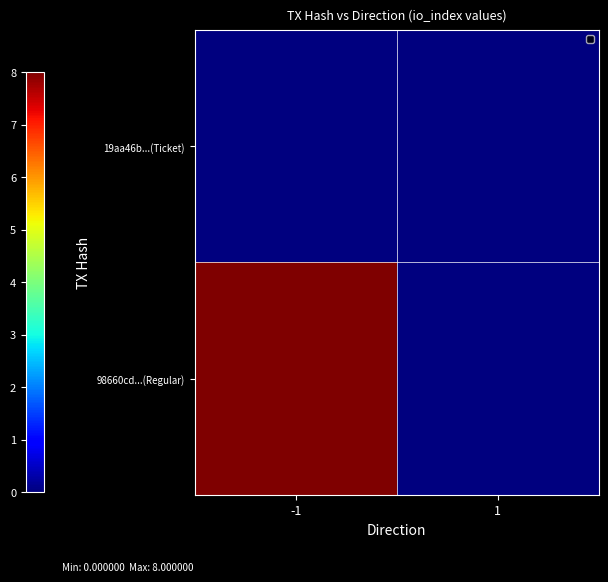

Reading left to right, what are all the values shown in this chart?

19aa46b...(Ticket): -1=0	1=0
98660cd...(Regular): -1=8	1=0